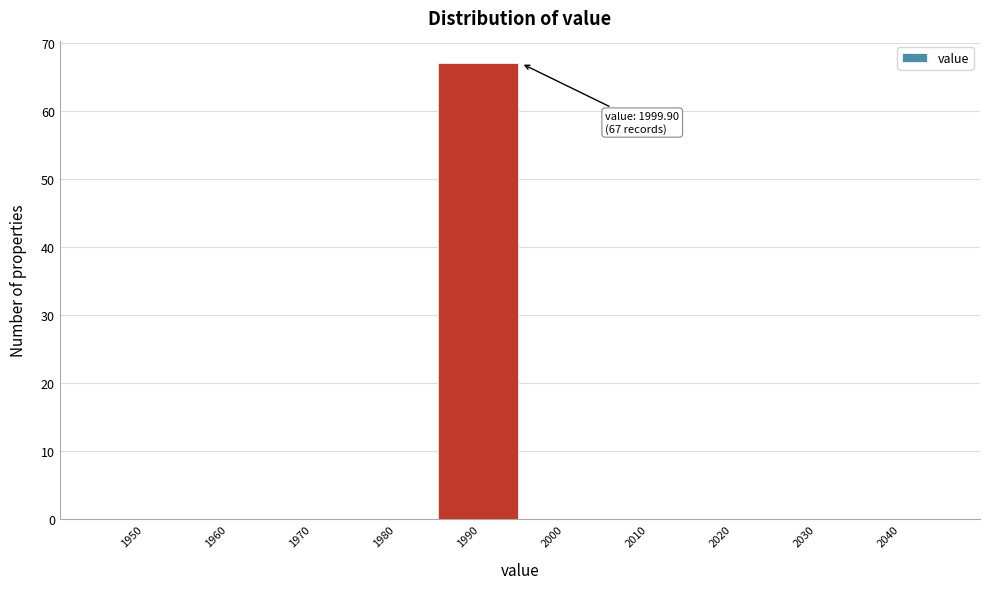

Reading left to right, list all the values displayed in this chart.

1950=0	1960=0	1970=0	1980=0	1990=67	2000=0	2010=0	2020=0	2030=0	2040=0